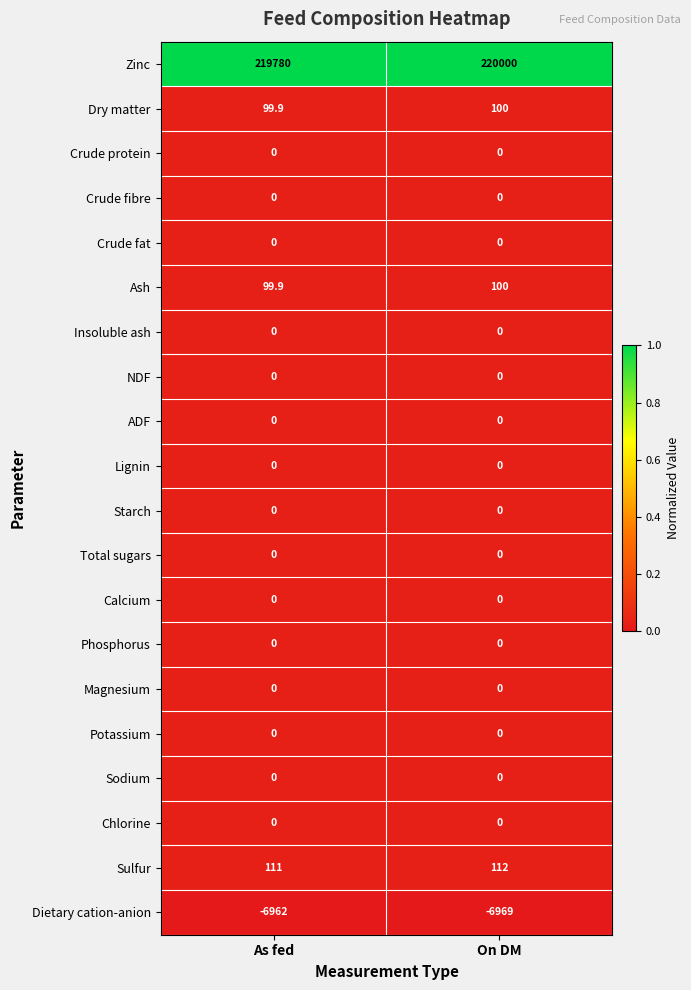

True or false: Dietary cation-anion has a value of -6969.0 at On DM.

True